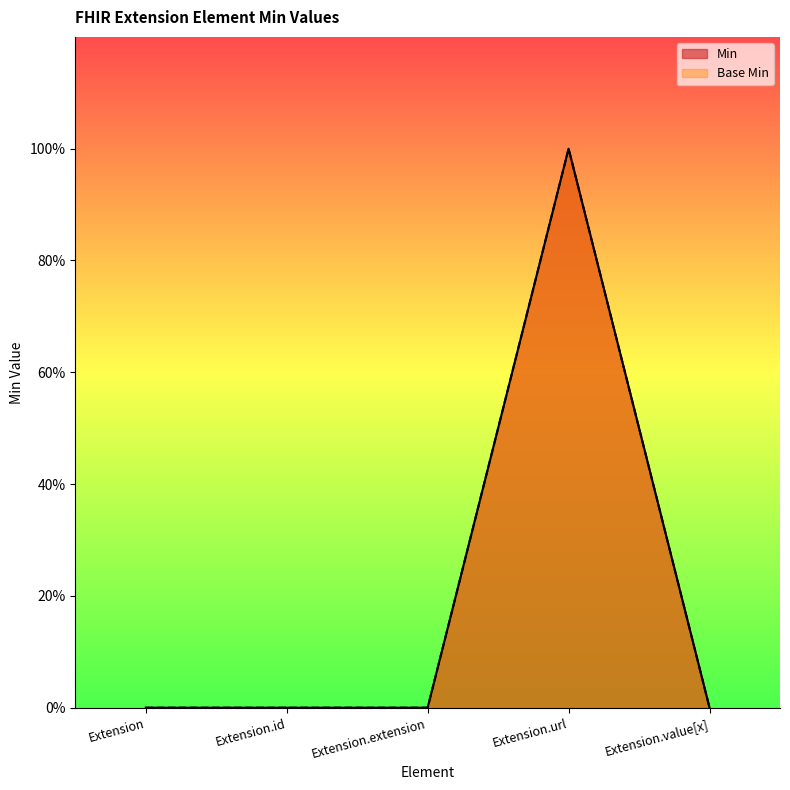

At which label is Base Min closest to 0?

Extension